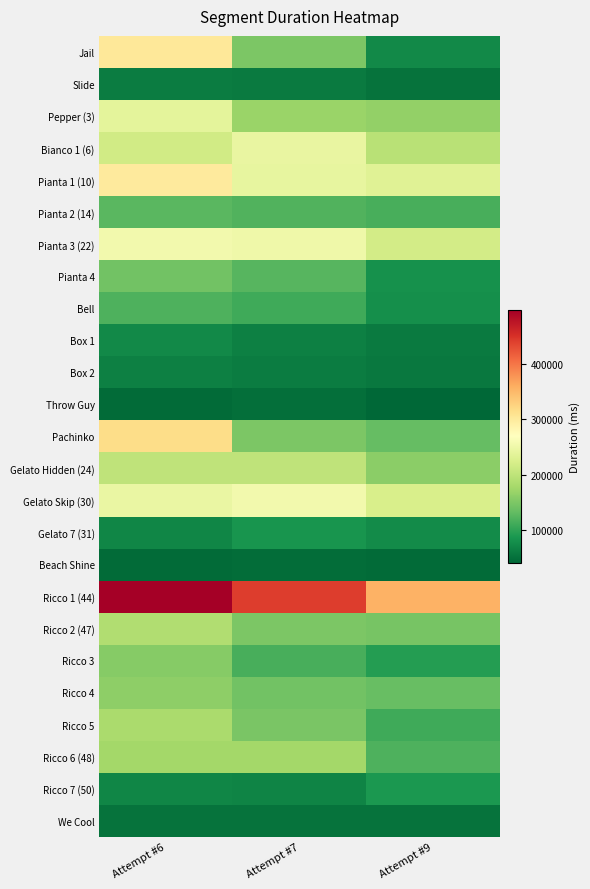

At which category does the chart reach its minimum across all series?

Attempt #9